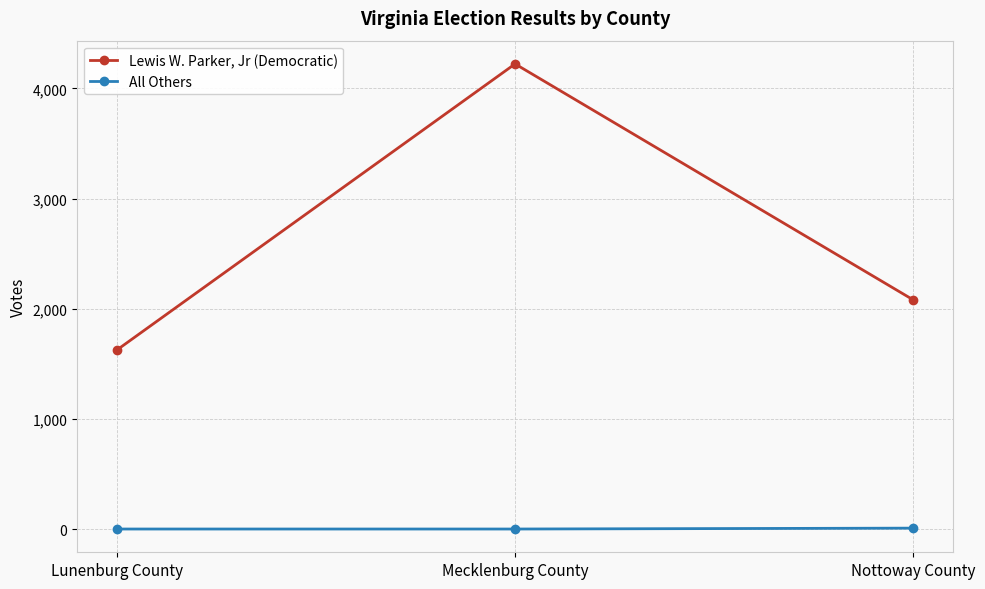

What is the maximum value shown in the chart?

4223